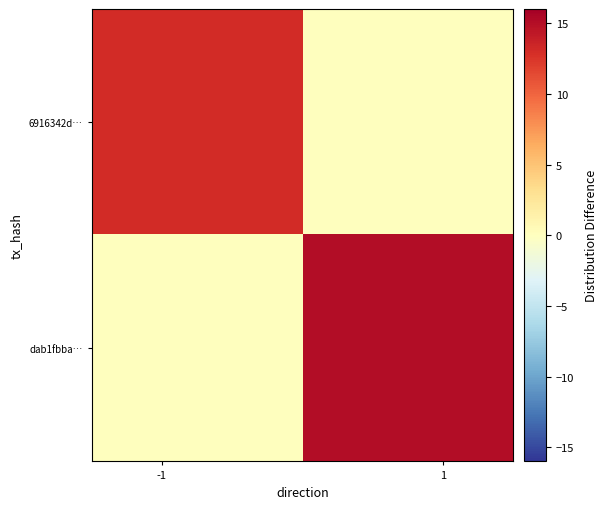

Reading left to right, transcribe all the data shown in this chart.

6916342d…: 13	0
dab1fbba…: 0	15